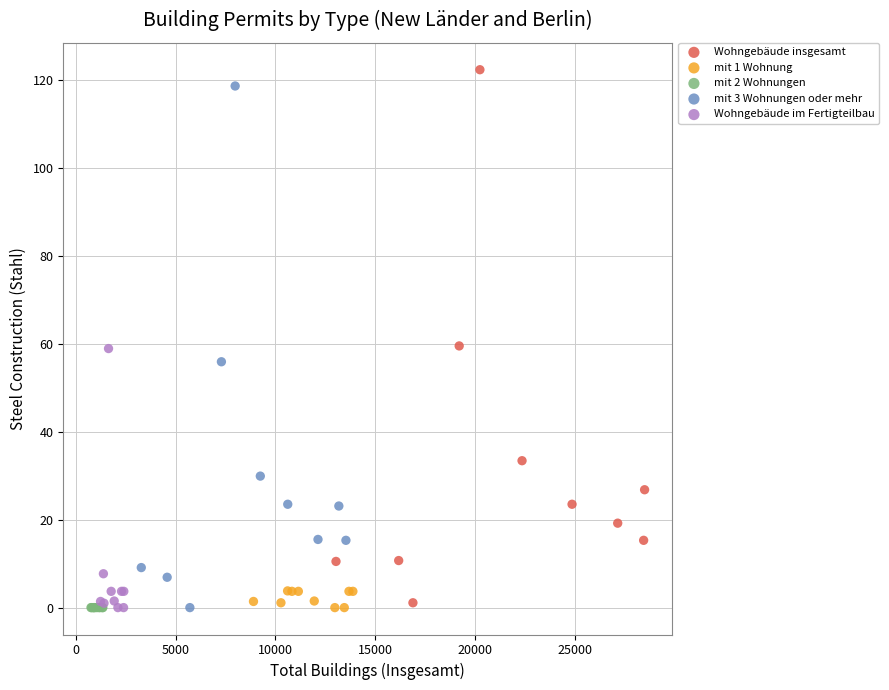

What are all the series names shown in the legend?

Wohngebäude insgesamt, mit 1 Wohnung, mit 2 Wohnungen, mit 3 Wohnungen oder mehr, Wohngebäude im Fertigteilbau